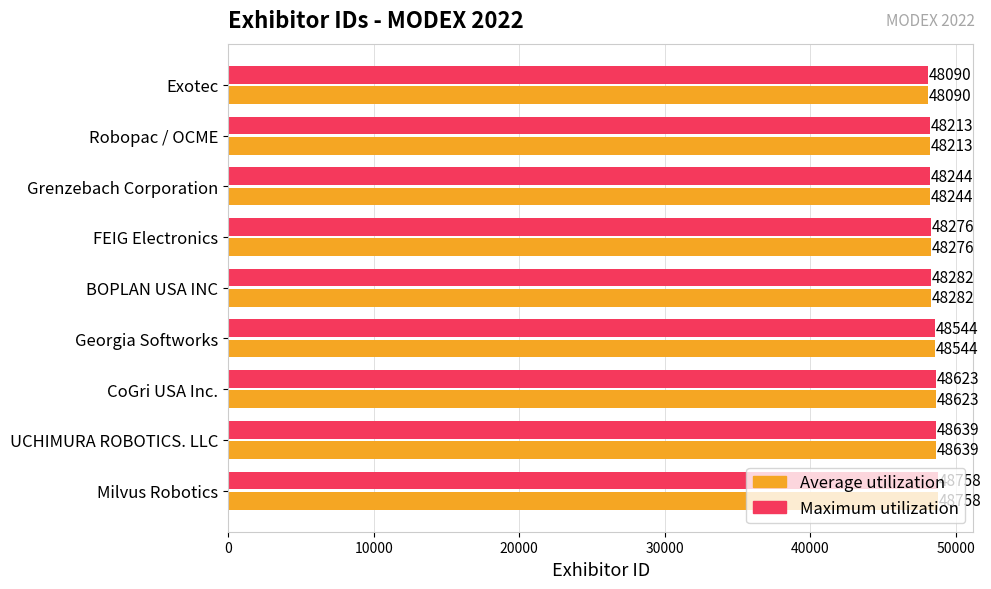

At how many categories does at least one series exceed 48285?

4